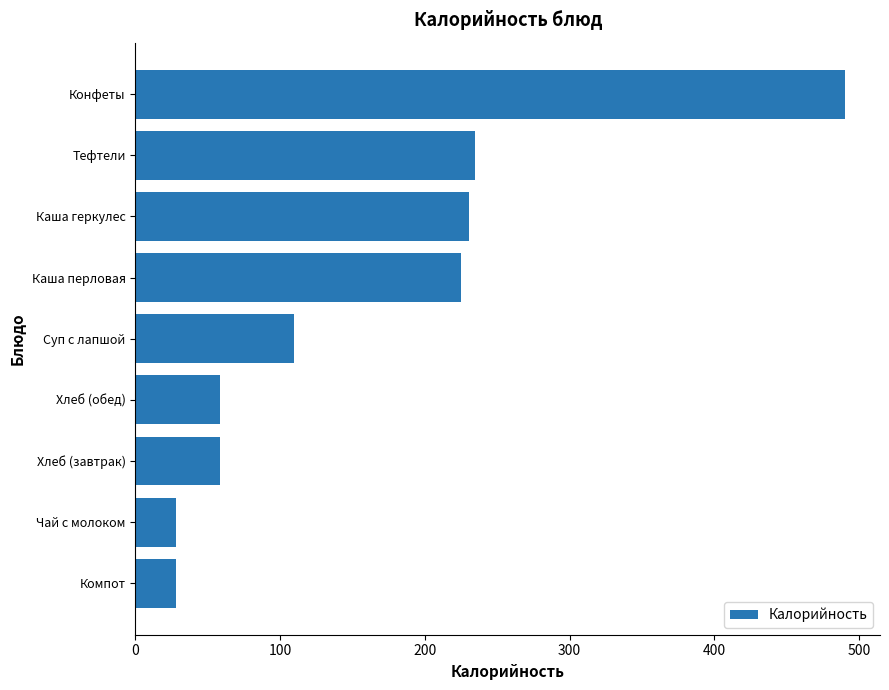

Reading top to bottom, what are all the values shown in this chart?

Конфеты=490.0	Тефтели=234.6	Каша геркулес=230.7	Каша перловая=224.7	Суп с лапшой=109.9	Хлеб (обед)=58.2	Хлеб (завтрак)=58.2	Чай с молоком=28.0	Компот=28.0